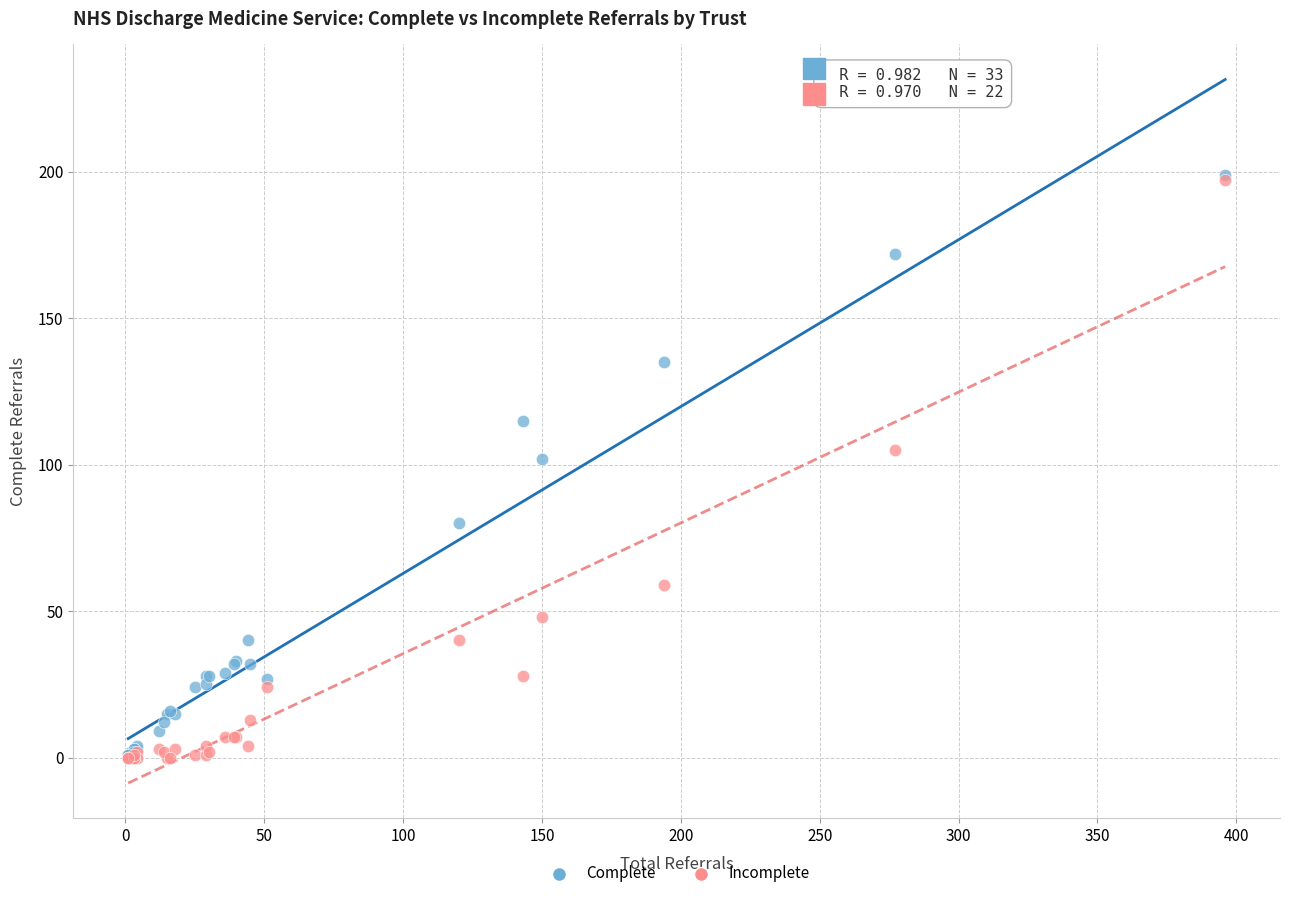

Which series has the largest Y range (max minus min)?

Complete